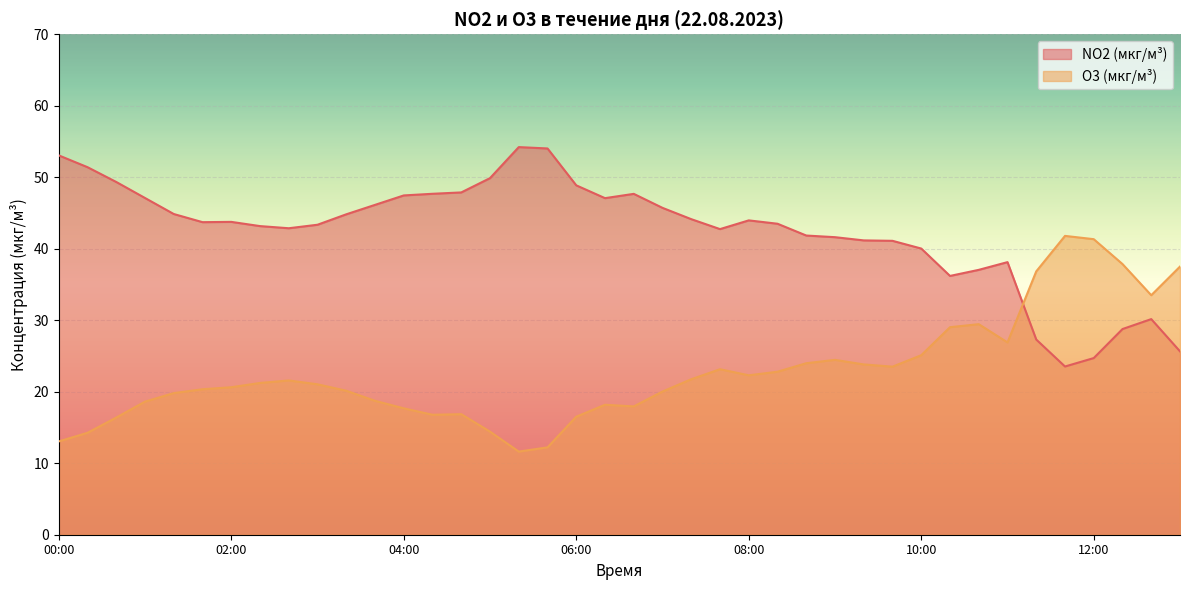

What is the sum of the NO2 (мкг/м³) values at 03:00 and 00:00?

96.4